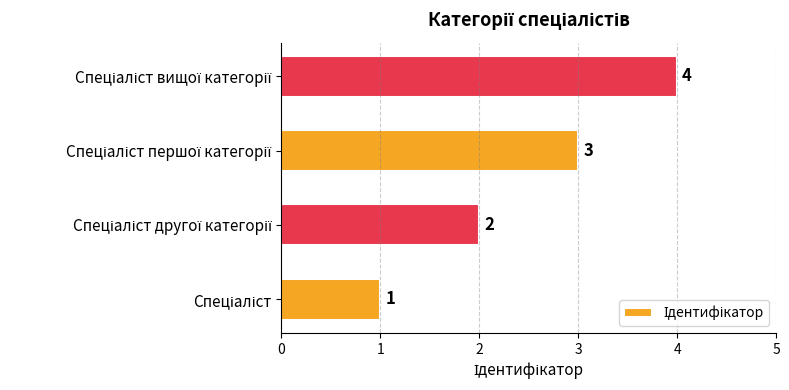

What is the difference between the maximum and minimum values?

3